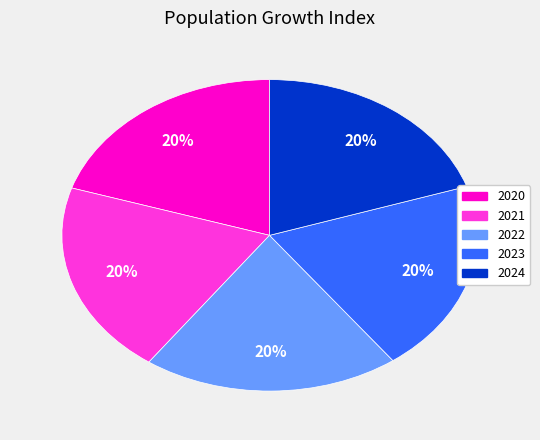

To the nearest percent, what is the combined percentage of 2024 and 2022?

40%